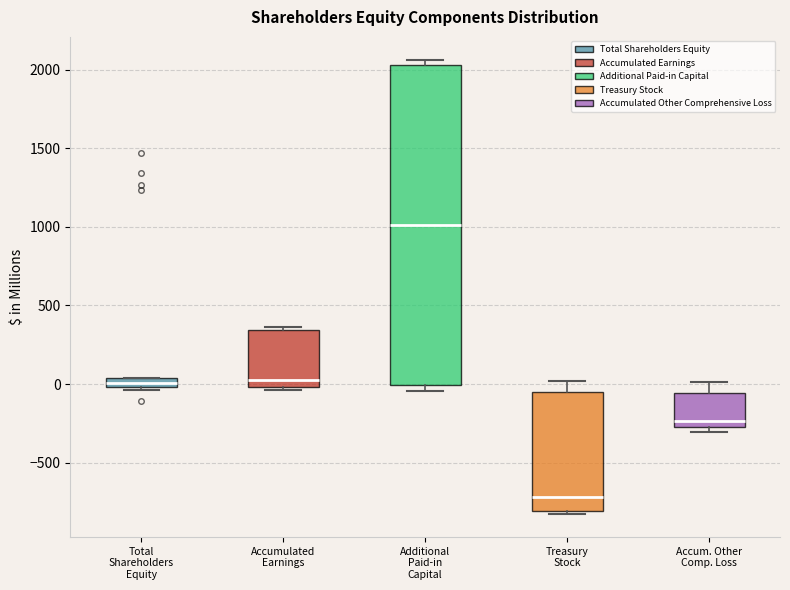

Which box has the lowest median line?

Treasury Stock